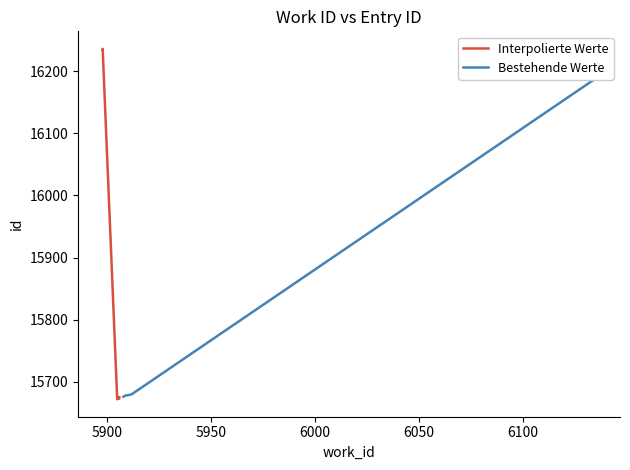

Reading left to right, list all the values displayed in this chart.

Interpolierte Werte: 16235	16236	15672	15673	15675
Bestehende Werte: 15676	15678	15679	15680	16188